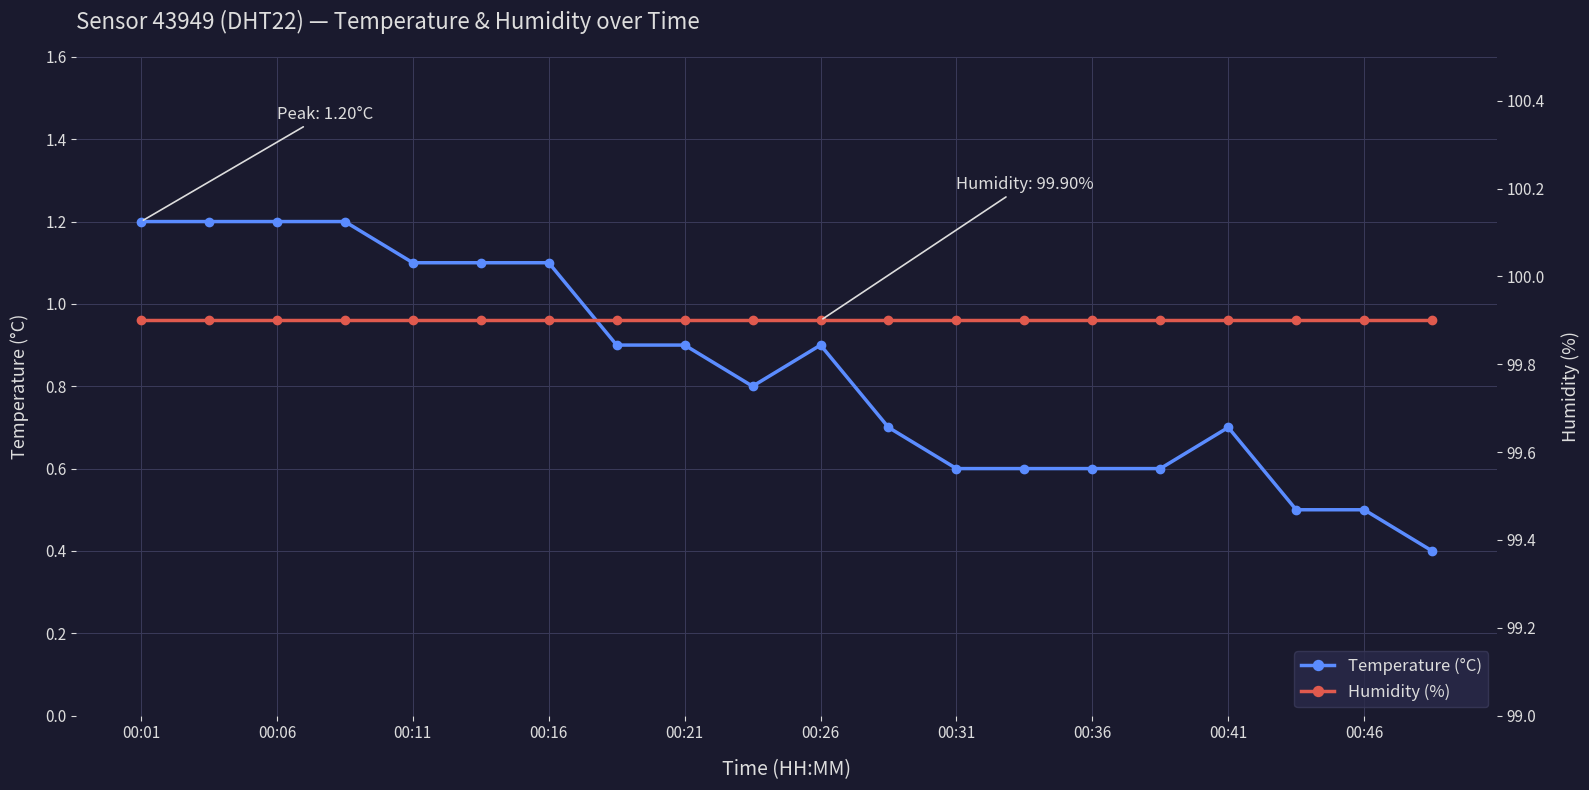

What is the lowest value of the Temperature (°C) series?

0.4